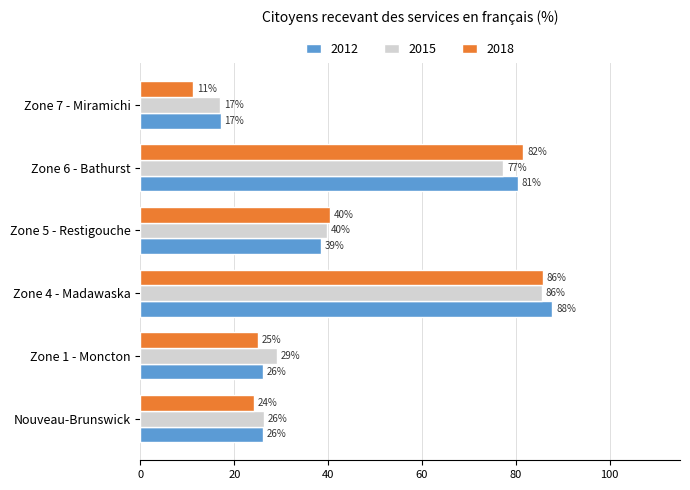

Is the value of 2015 at Nouveau-Brunswick greater than the value of 2018 at Zone 1 - Moncton?

Yes